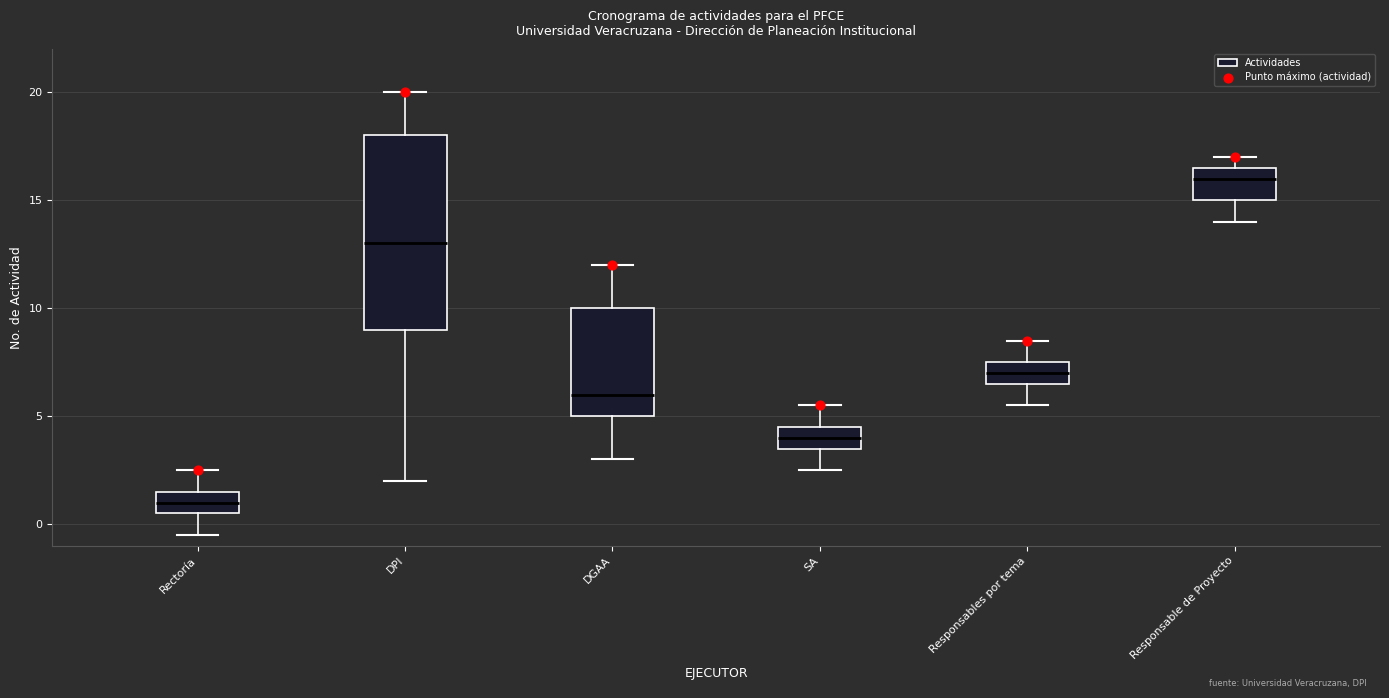

Comparing the boxes themselves (not the whiskers), which one is the tallest?

DPI